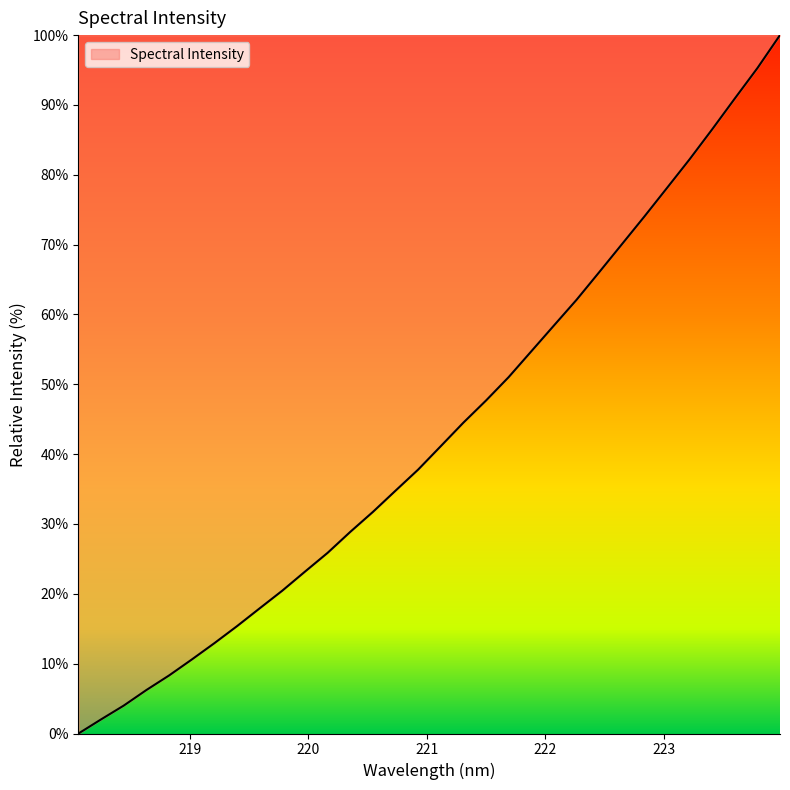

How many series are shown in this chart?

1